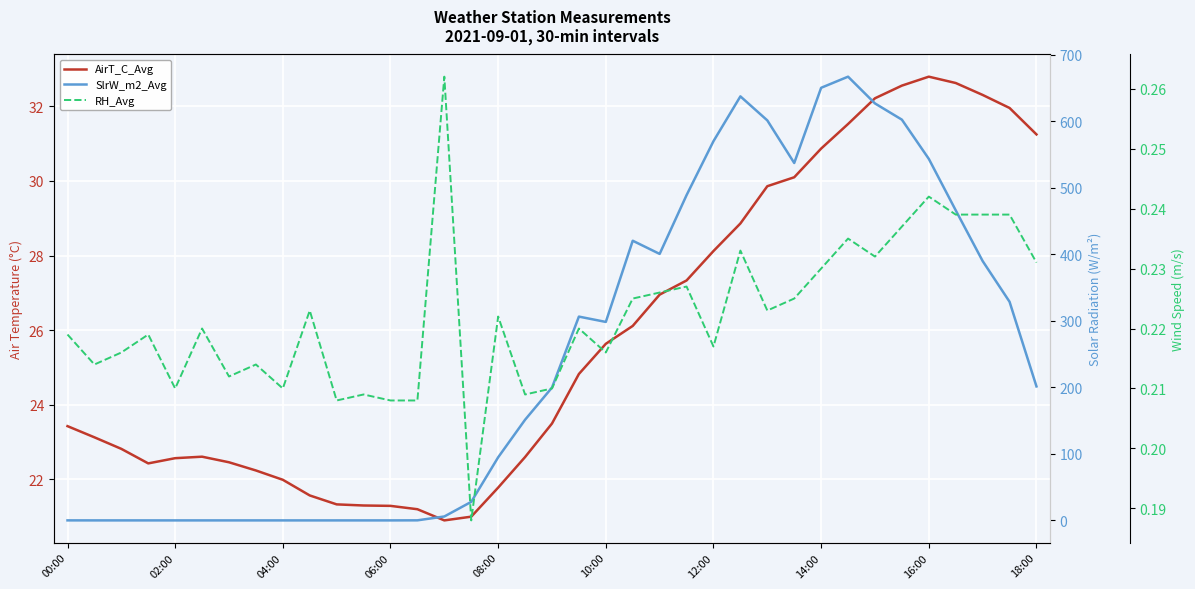

Which has a higher value, 04:00 or 22?

22